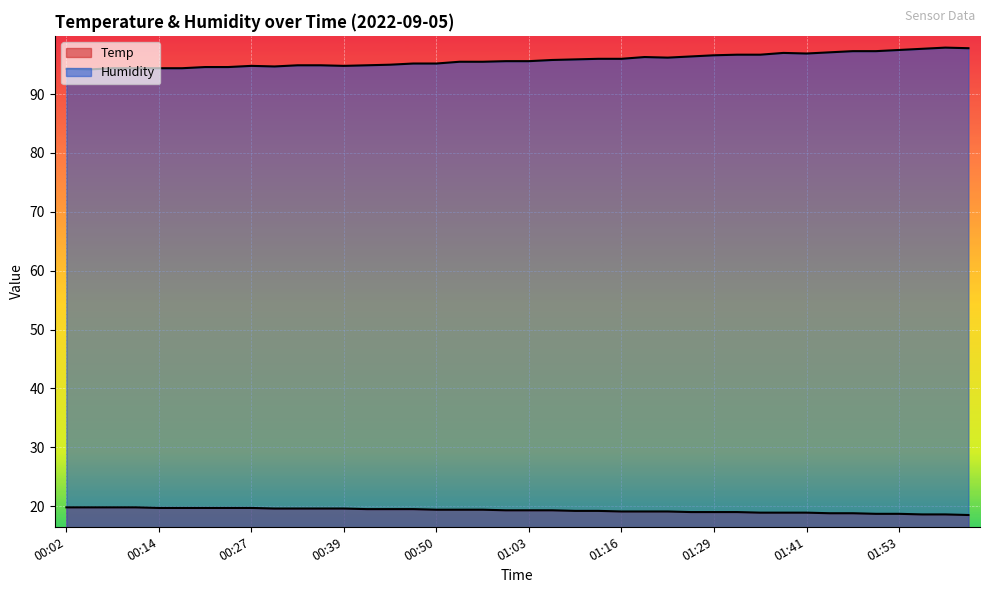

At 00:11, list the series in order from largest to smallest.

Humidity, Temp